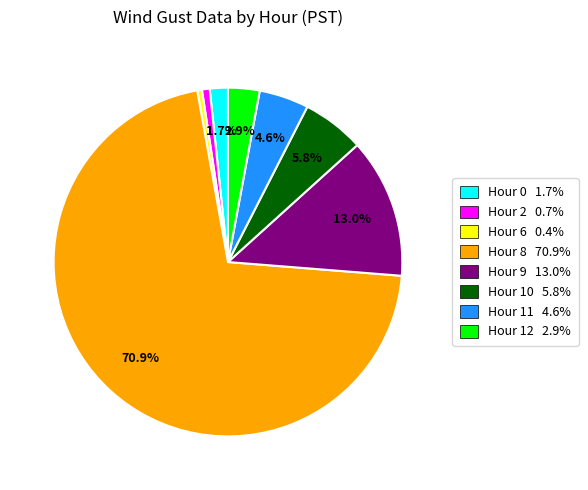

How many slices are in this pie chart?

8